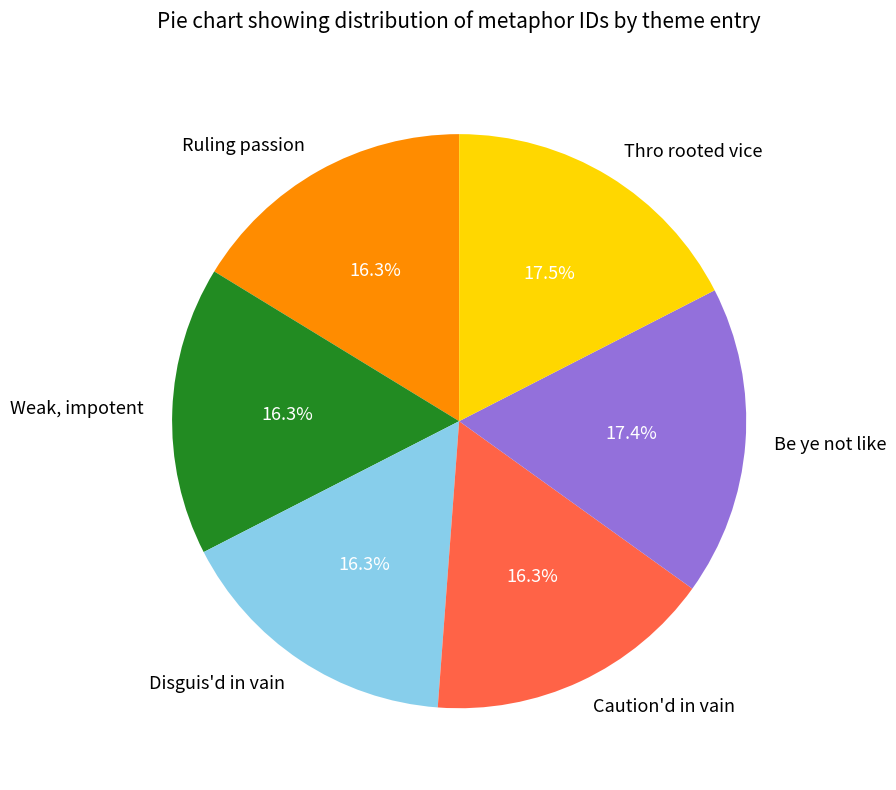

Between Thro rooted vice and Disguis'd in vain, which is larger?

Thro rooted vice